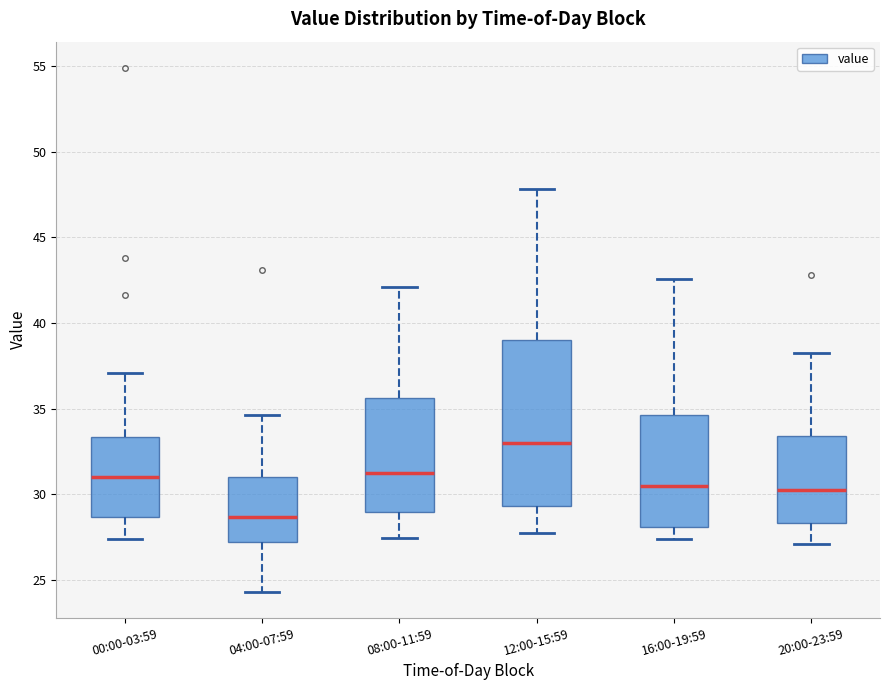

Reading left to right, transcribe this box plot: for each box, give where its median line is, the range the box spans, and where its two whiskers end, as read against the y-axis. The values are not printed on the chart, so give them approximately, as read against the axis.

00:00-03:59: median 31.0, box 28.5 to 33.5, whiskers 27.5 to 37.0
04:00-07:59: median 28.5, box 27.0 to 31.0, whiskers 24.5 to 34.5
08:00-11:59: median 31.5, box 29.0 to 35.5, whiskers 27.5 to 42.0
12:00-15:59: median 33.0, box 29.5 to 39.0, whiskers 28.0 to 48.0
16:00-19:59: median 30.5, box 28.0 to 34.5, whiskers 27.5 to 42.5
20:00-23:59: median 30.5, box 28.5 to 33.5, whiskers 27.0 to 38.5